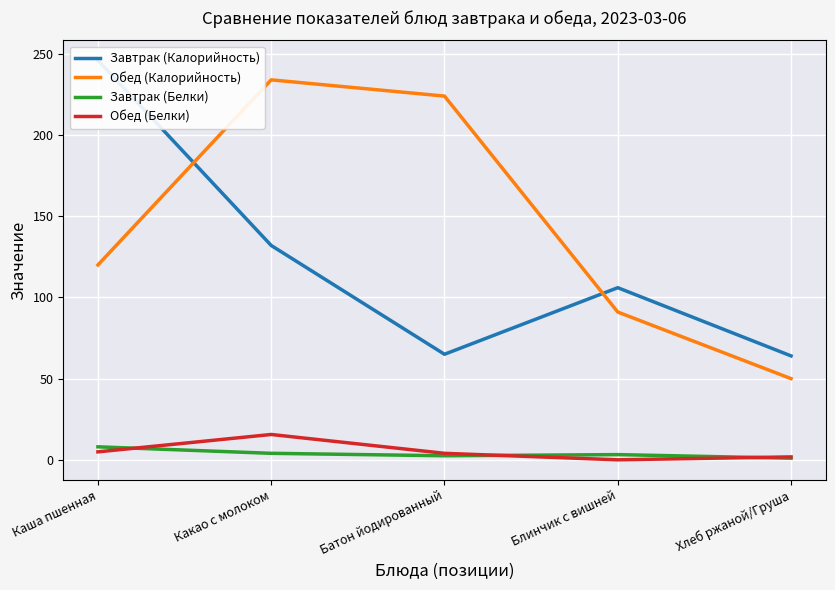

Between Хлеб ржаной/Груша and Блинчик с вишней, which is larger?

Блинчик с вишней